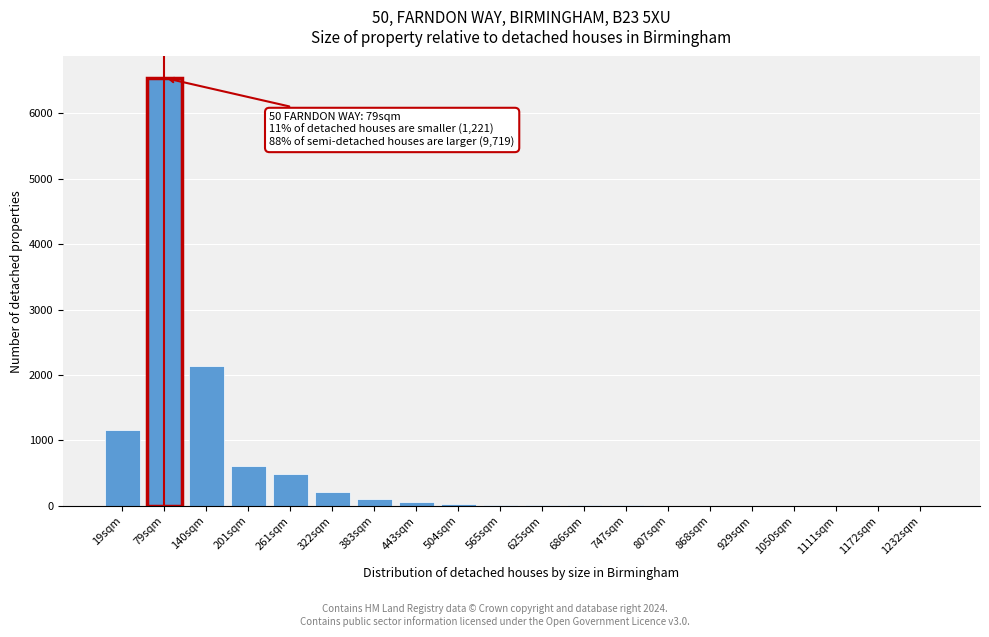

At which category does the chart reach its peak across all series?

79sqm